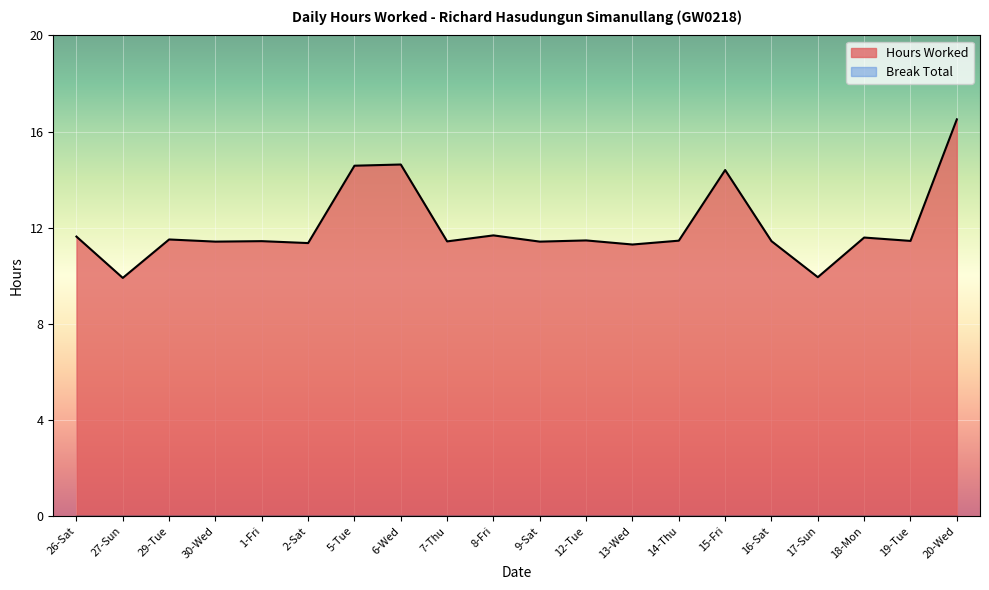

What is the label of the 1st point from the right?

20-Wed